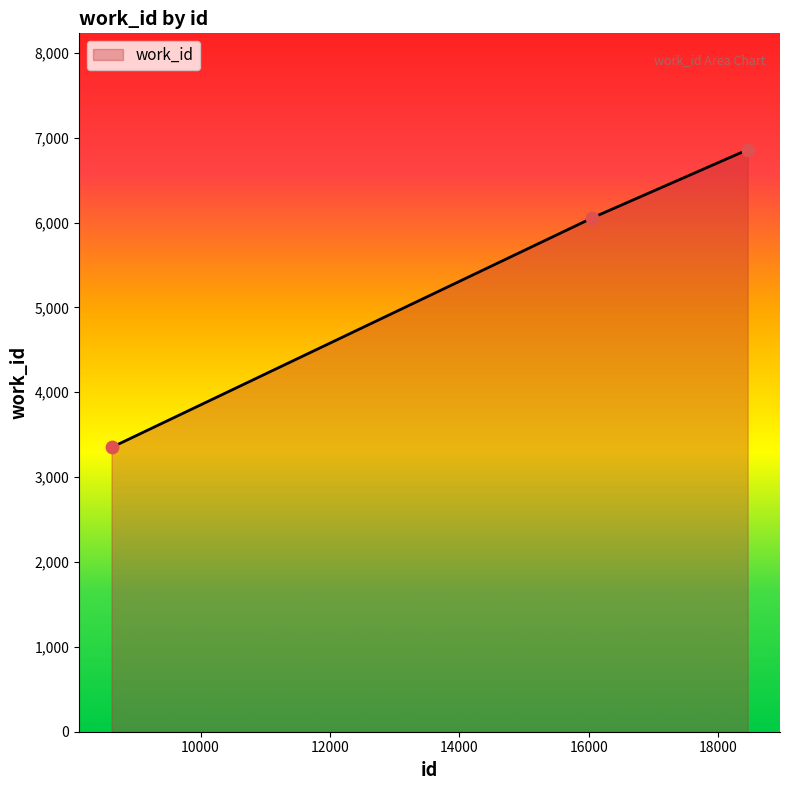

Approximately how many times larger is the value at 18453 compared to 8623?

2.0